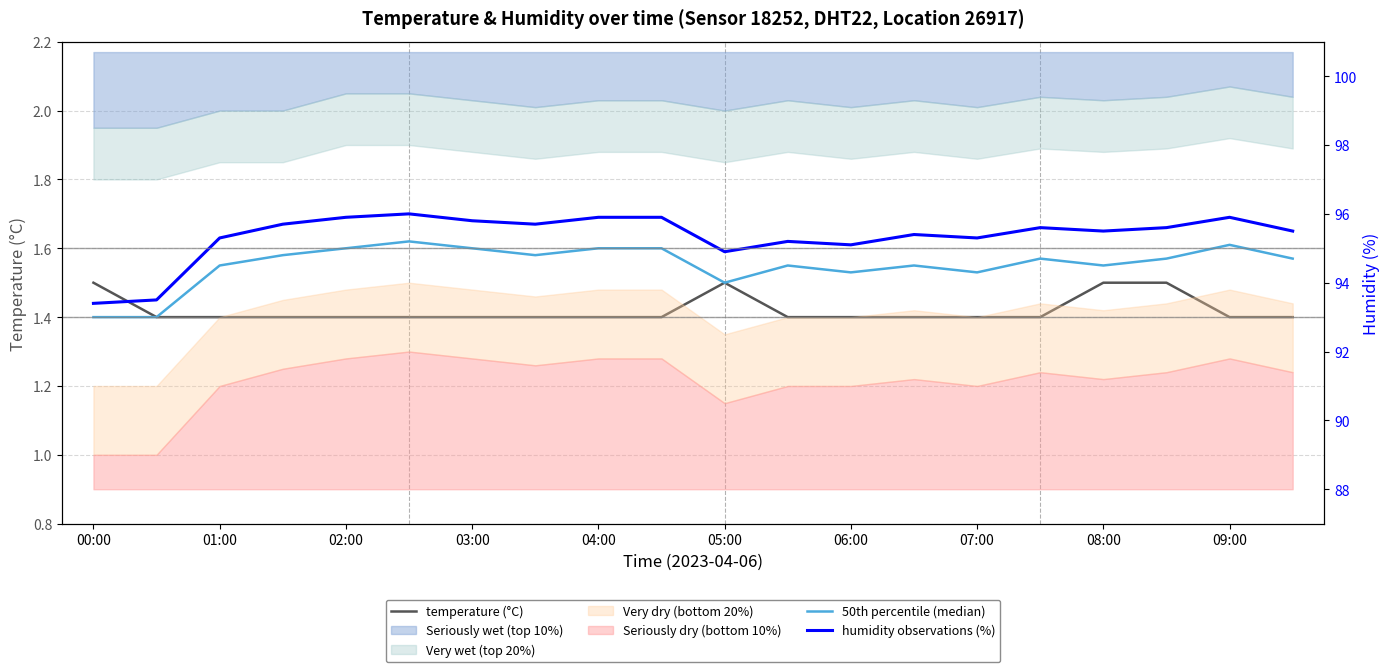

List the series in order of their peak value, lowest first.

temperature (°C), 50th percentile (median), humidity observations (%)